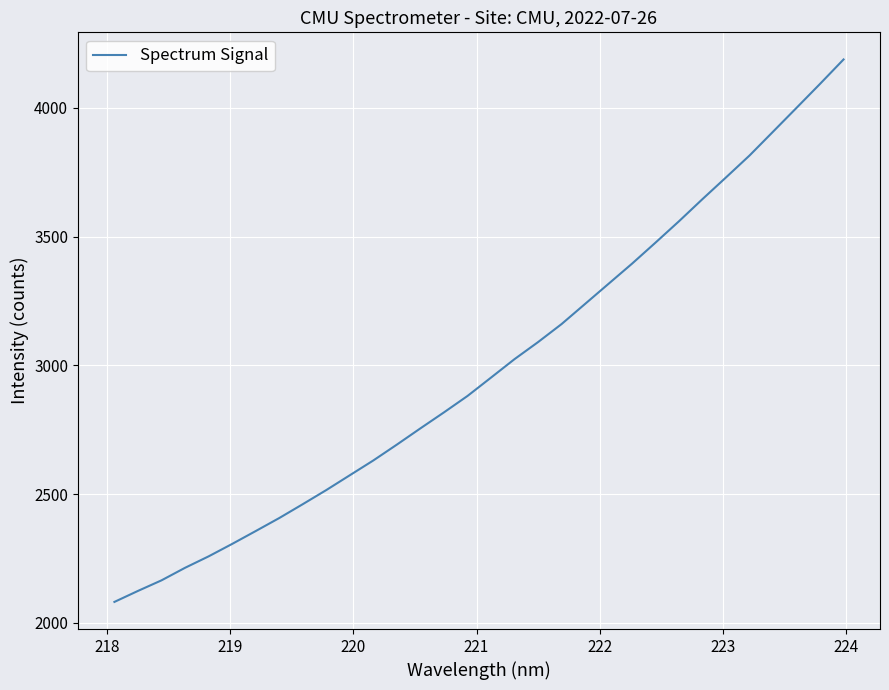

What is the maximum value shown in the chart?

4187.4